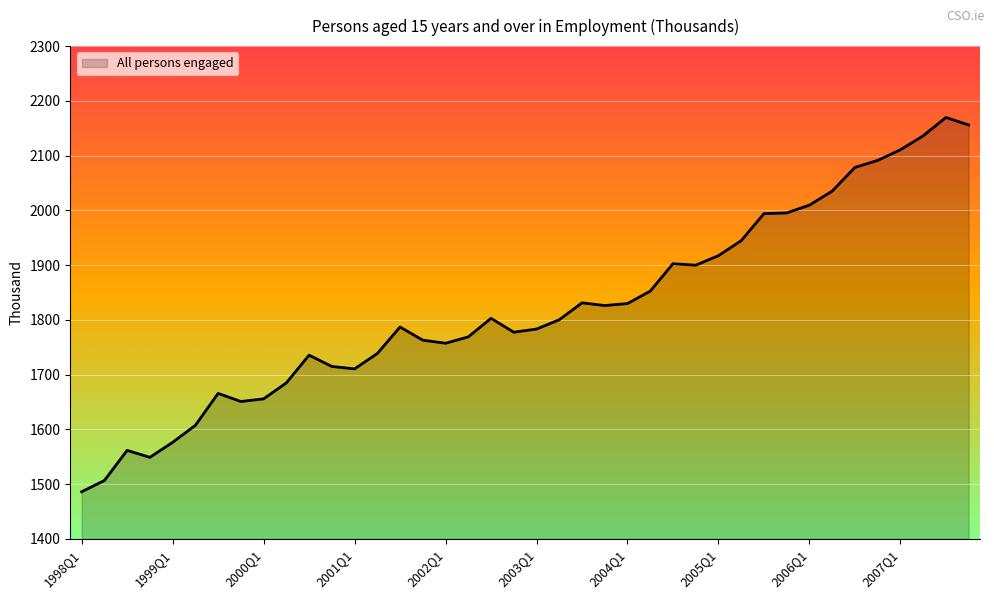

What is the difference between the maximum and minimum values?

683.7